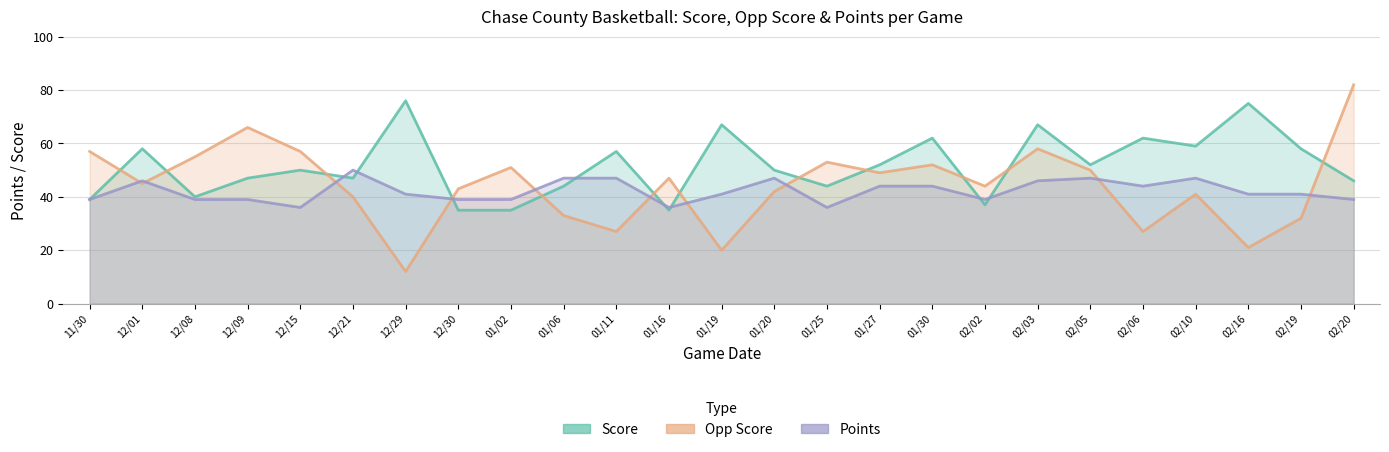

Between 12/29 and 01/06, which series saw the biggest shift?

Score